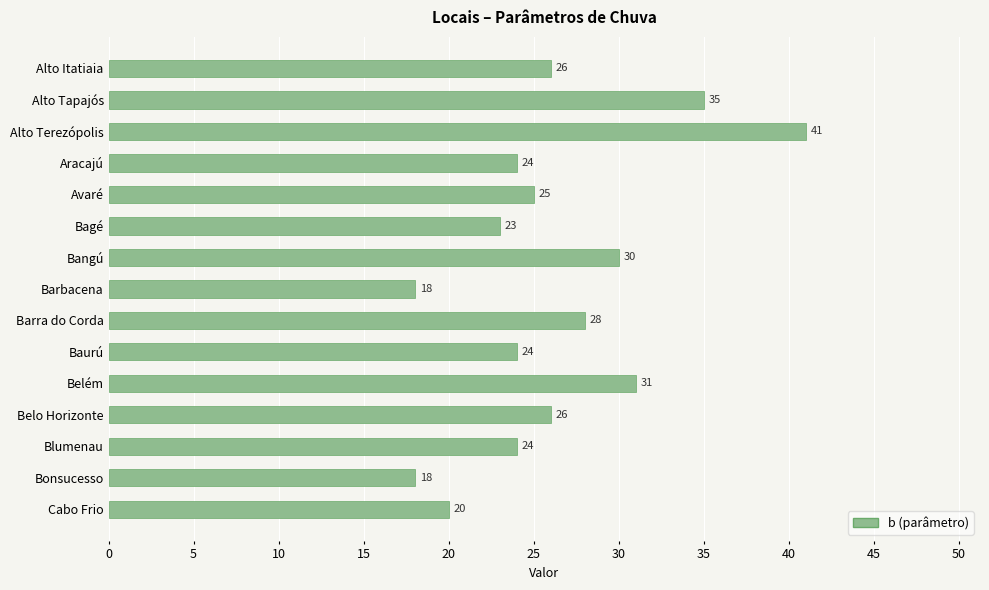

What is the maximum value shown in the chart?

41